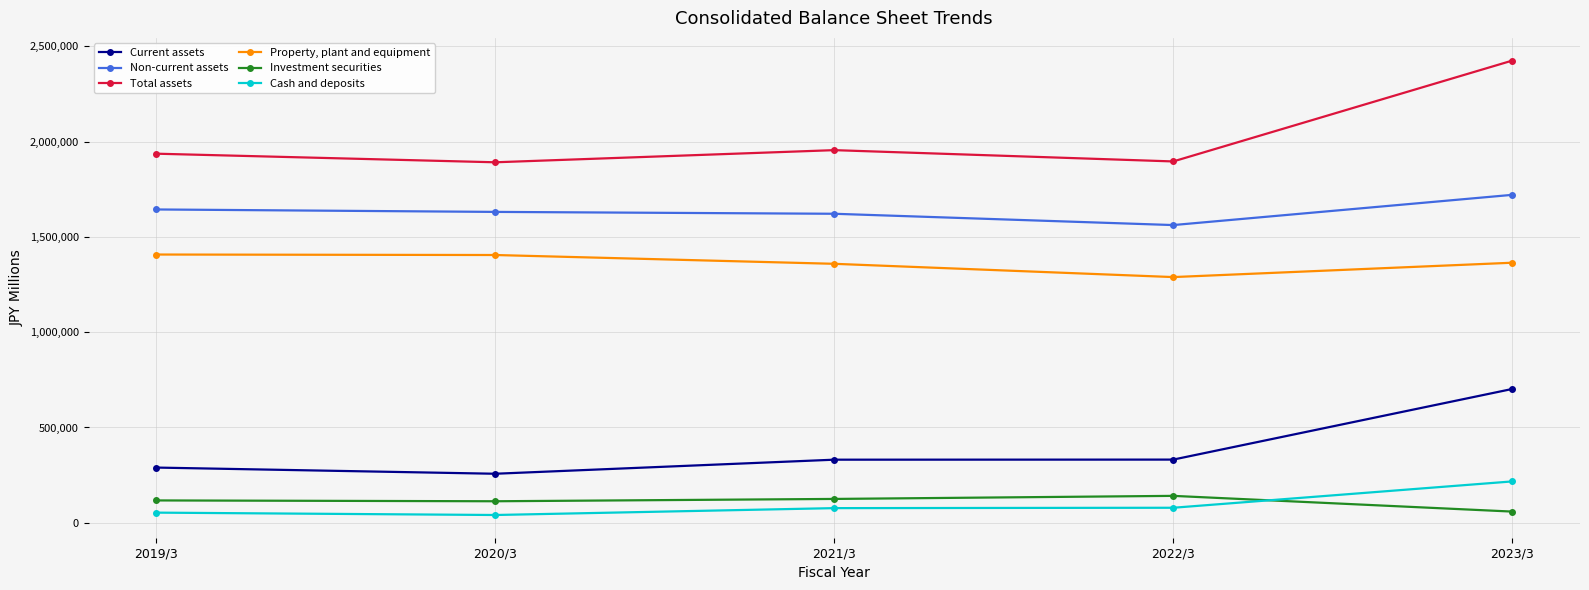

List the series in order of their peak value, highest first.

Total assets, Non-current assets, Property, plant and equipment, Current assets, Cash and deposits, Investment securities